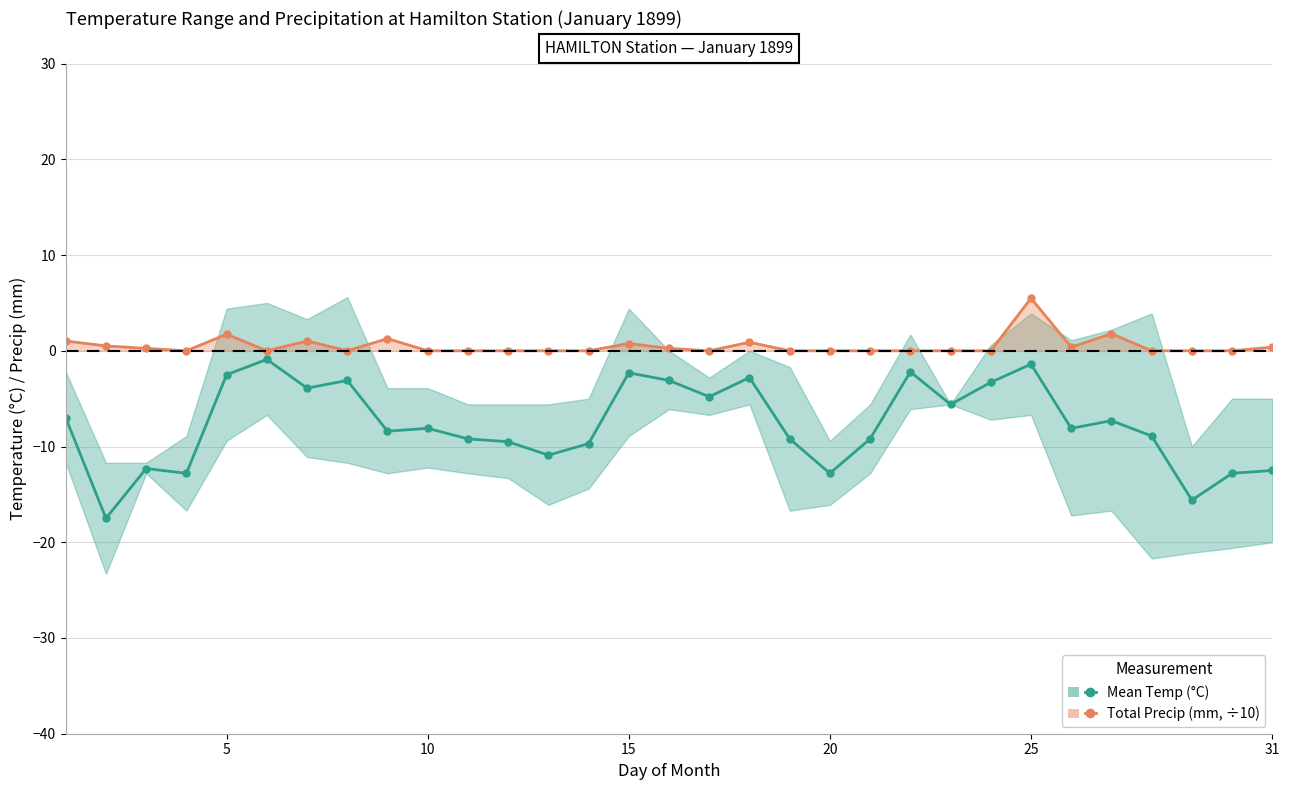

The Total Precip (mm, ÷10) series shows -2.7 at 13. True or false?

False